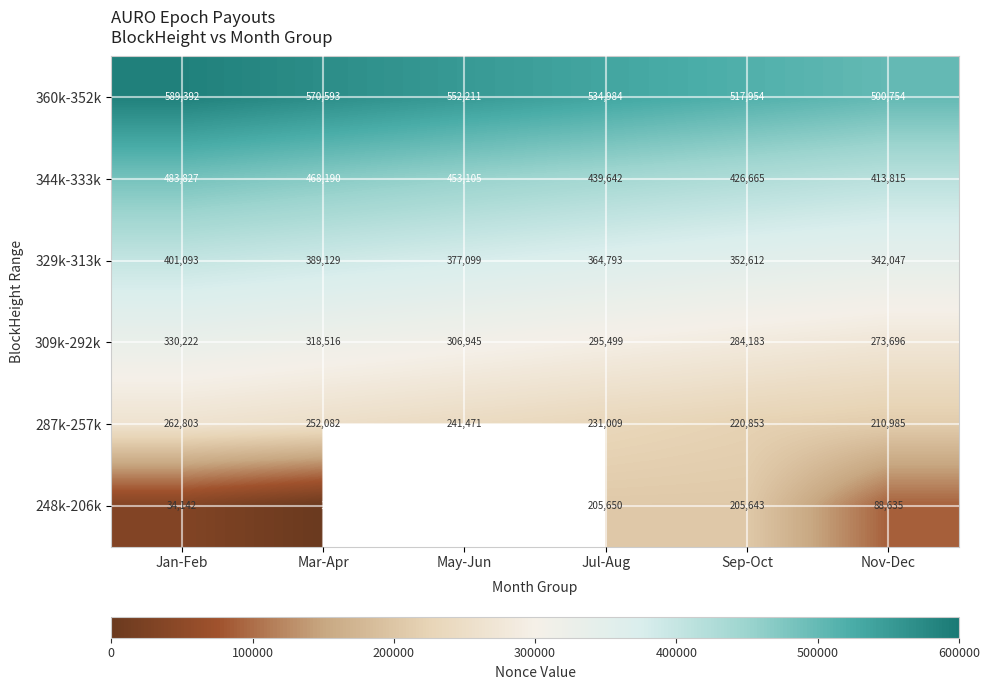

What is the total value across all series at Mar-Apr?

1998511